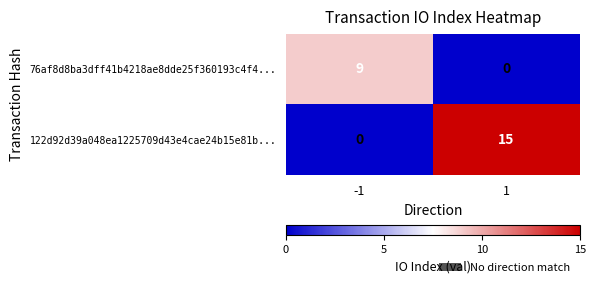

What is the difference between the maximum and minimum values in the 122d92d39a048ea1225709d43e4cae24b15e81b... series?

15